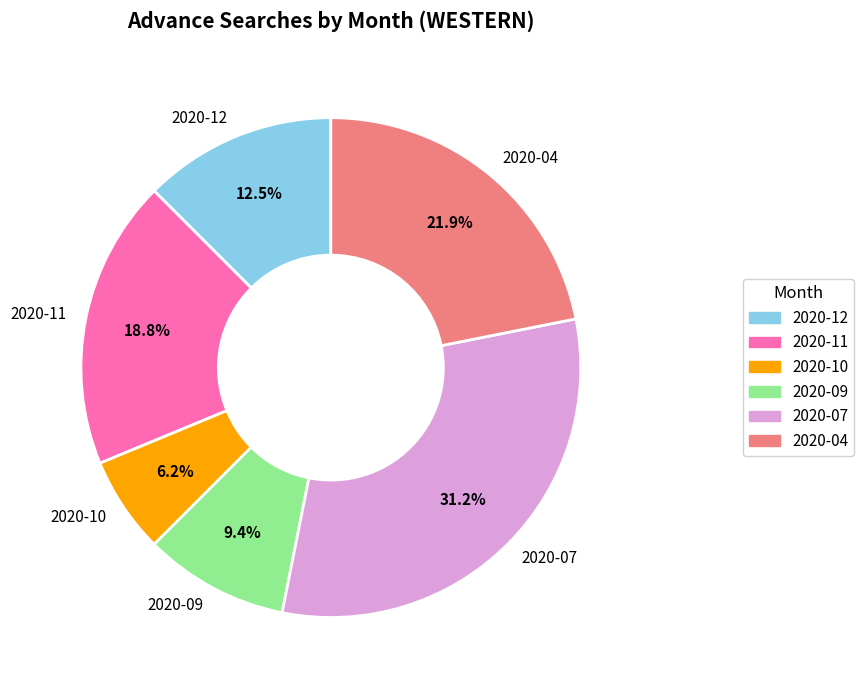

Is there a majority slice in this chart?

No